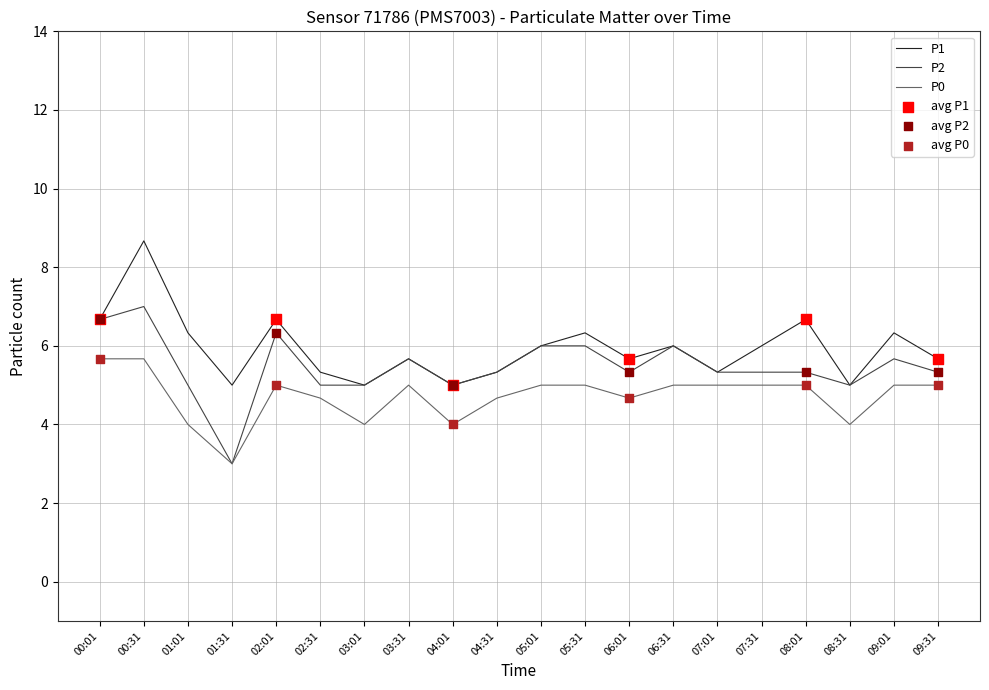

The value of P1 at 04:01 is 5.0. True or false?

True